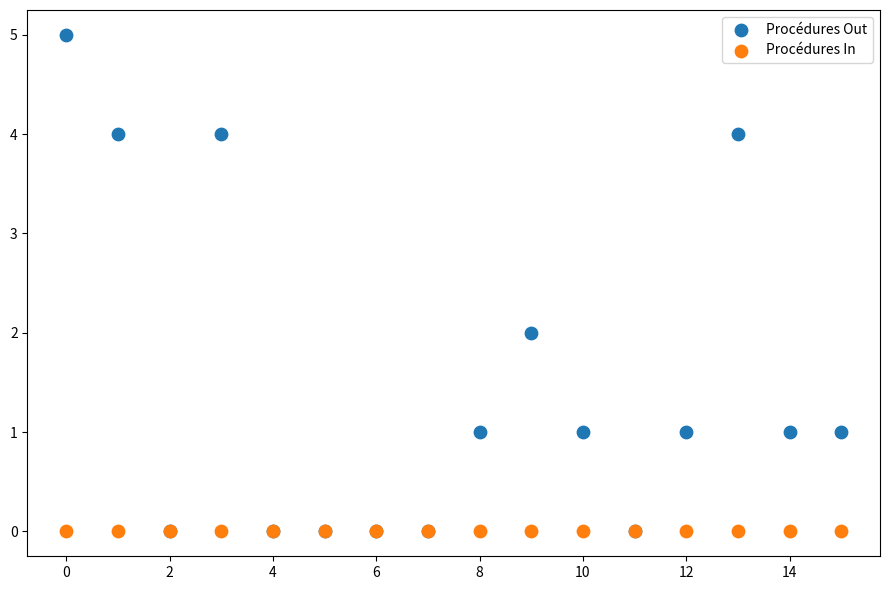

What are all the series names shown in the legend?

Procédures Out, Procédures In